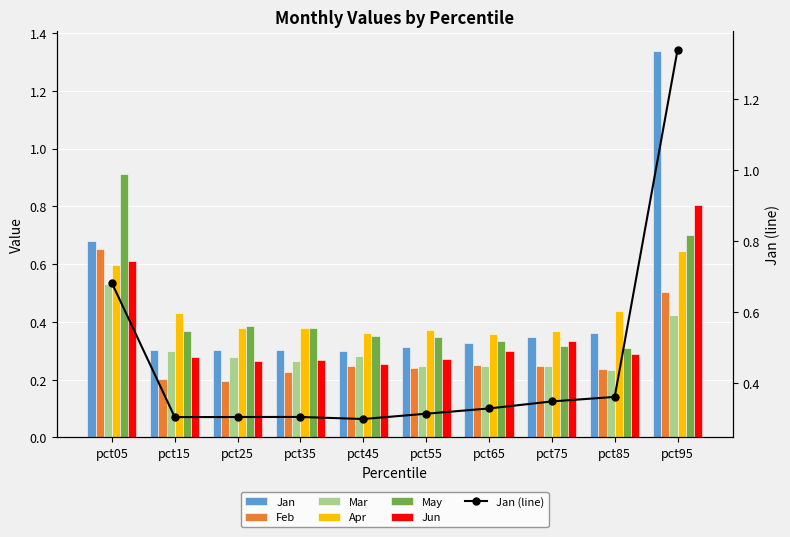

How many data points does each series have?

10